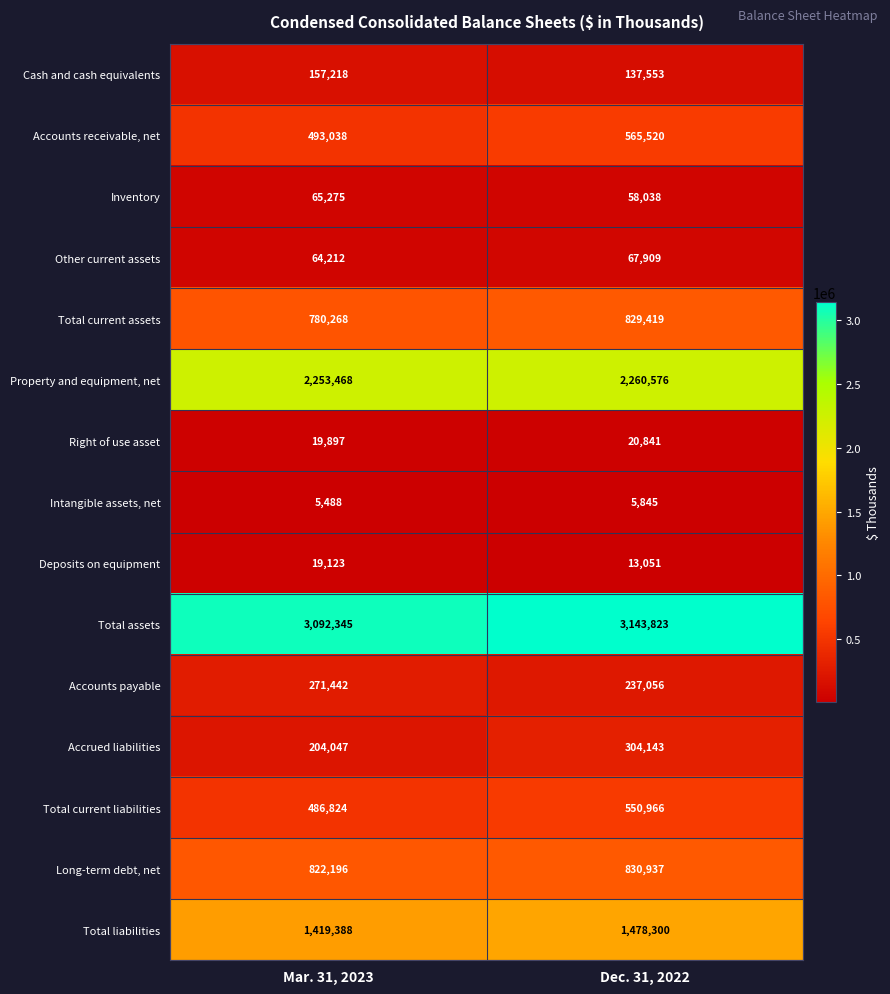

Which series has the widest spread of values?

Accrued liabilities